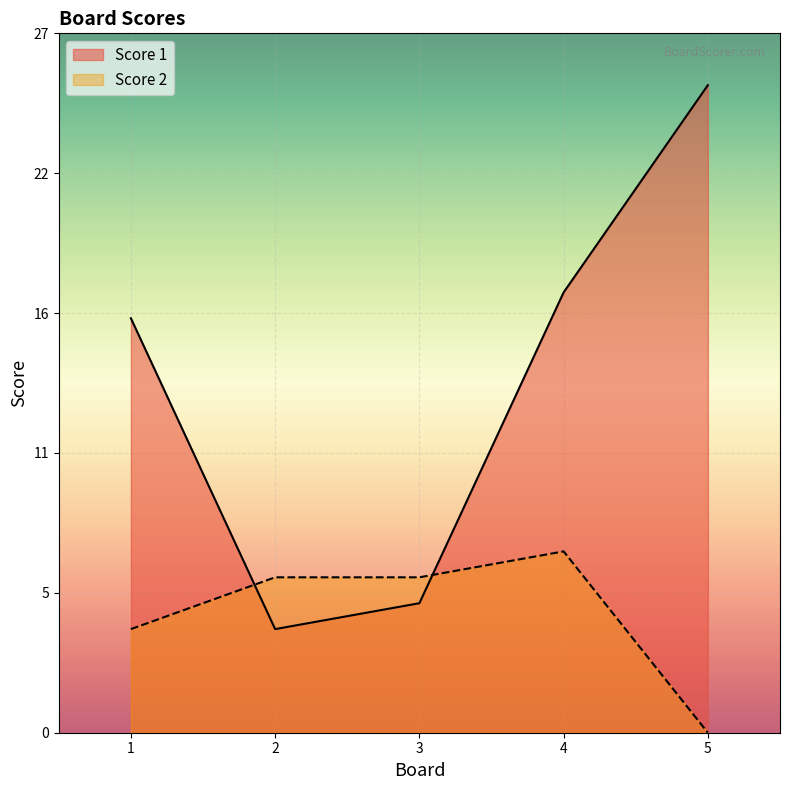

Does the chart display data point markers on the line(s)?

No